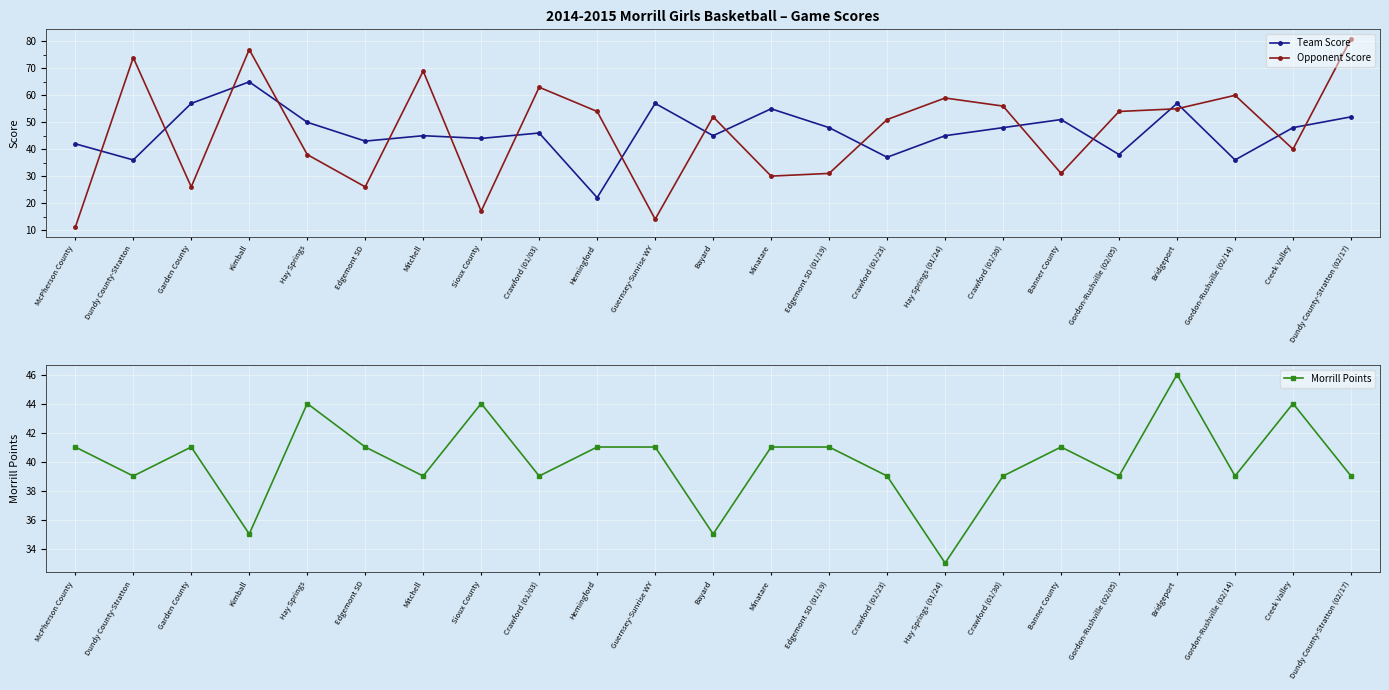

What position from the right is Minatare?

11